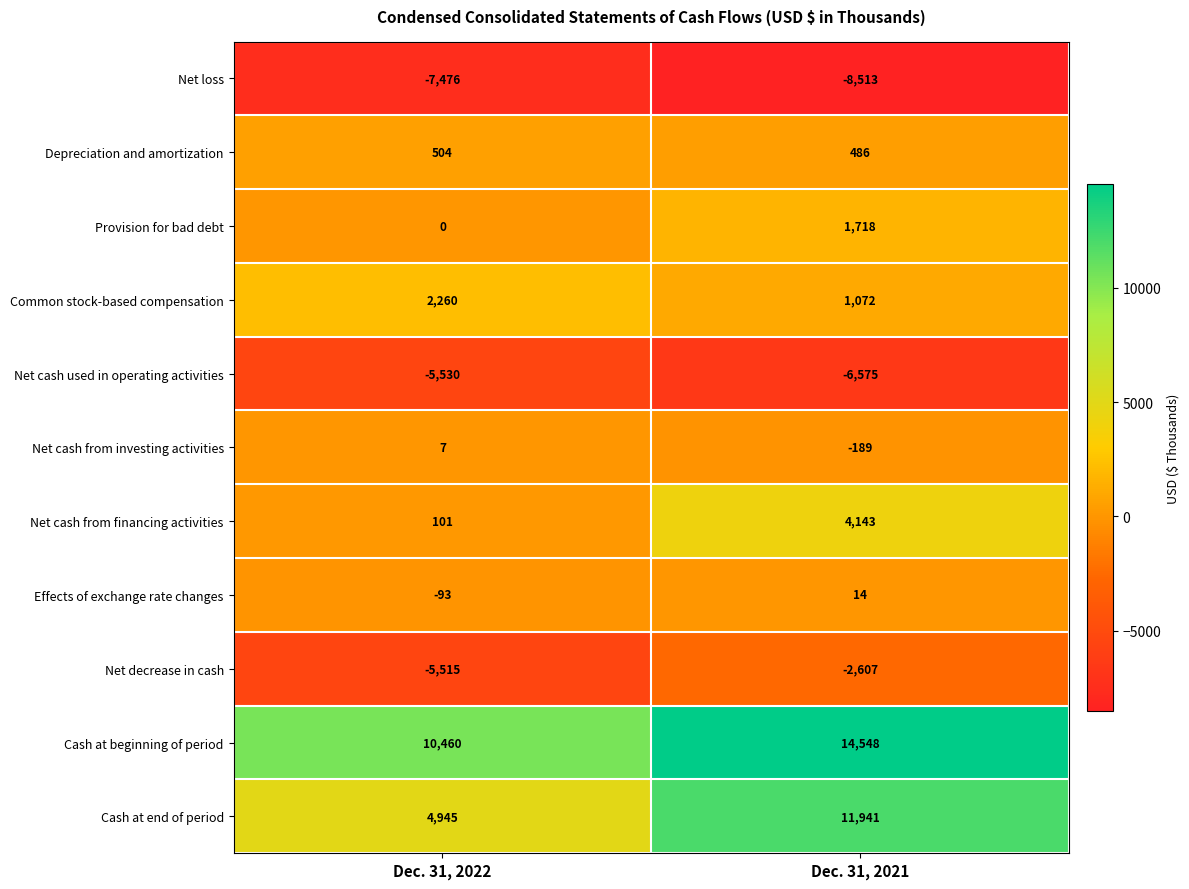

The value of Common stock-based compensation at Dec. 31, 2021 is 421. True or false?

False